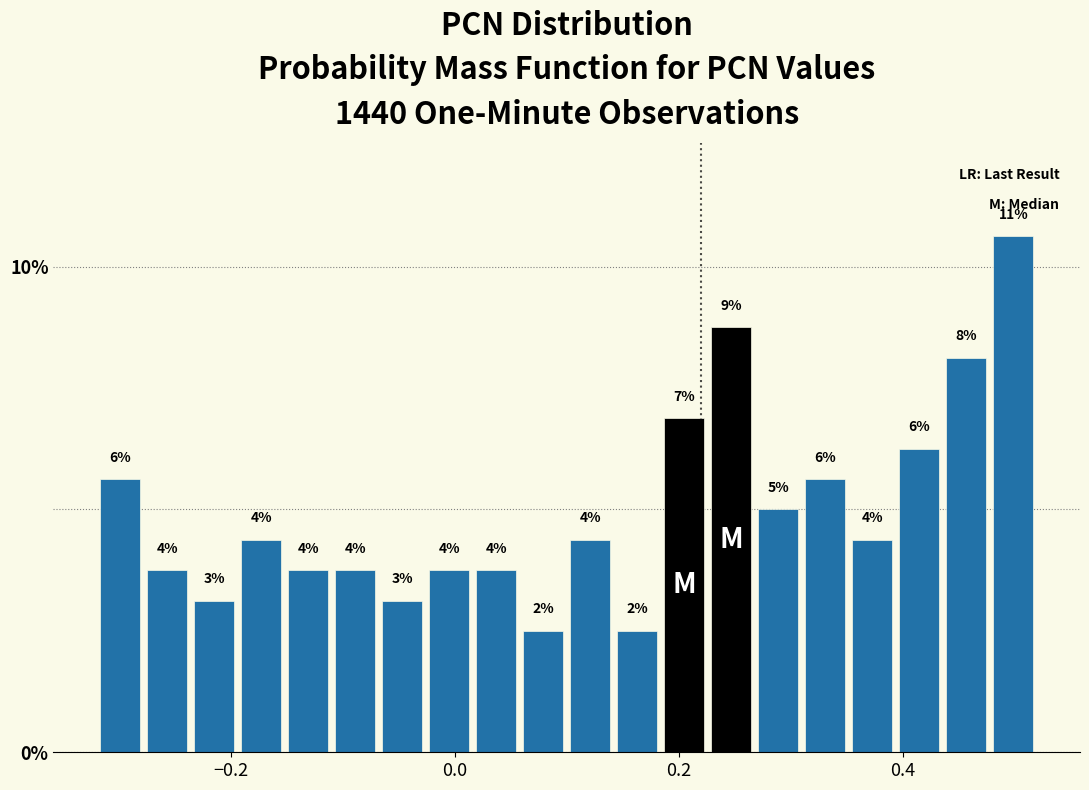

Around what value on the x-axis is the tallest bar? Give the approximate position of its centre, as read against the axis.

0.50